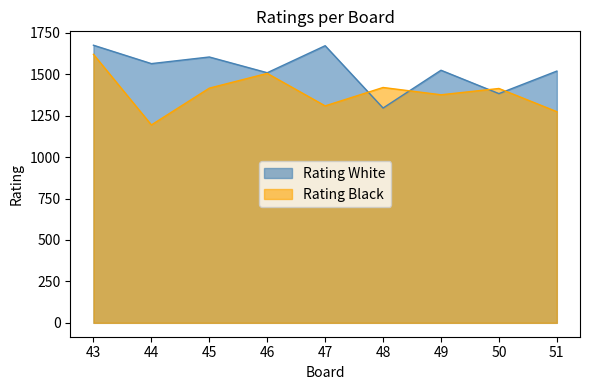

Which category has the lowest value across all series?

44